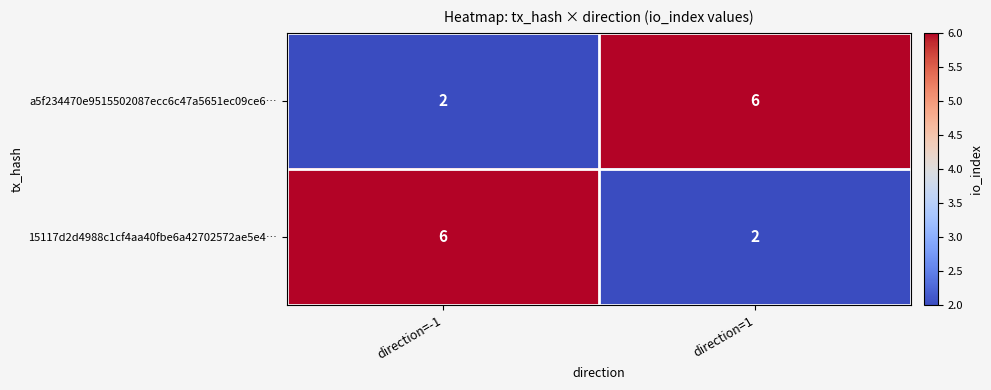

What is the sum of all a5f234470e9515502087ecc6c47a5651ec09ce6… values?

8